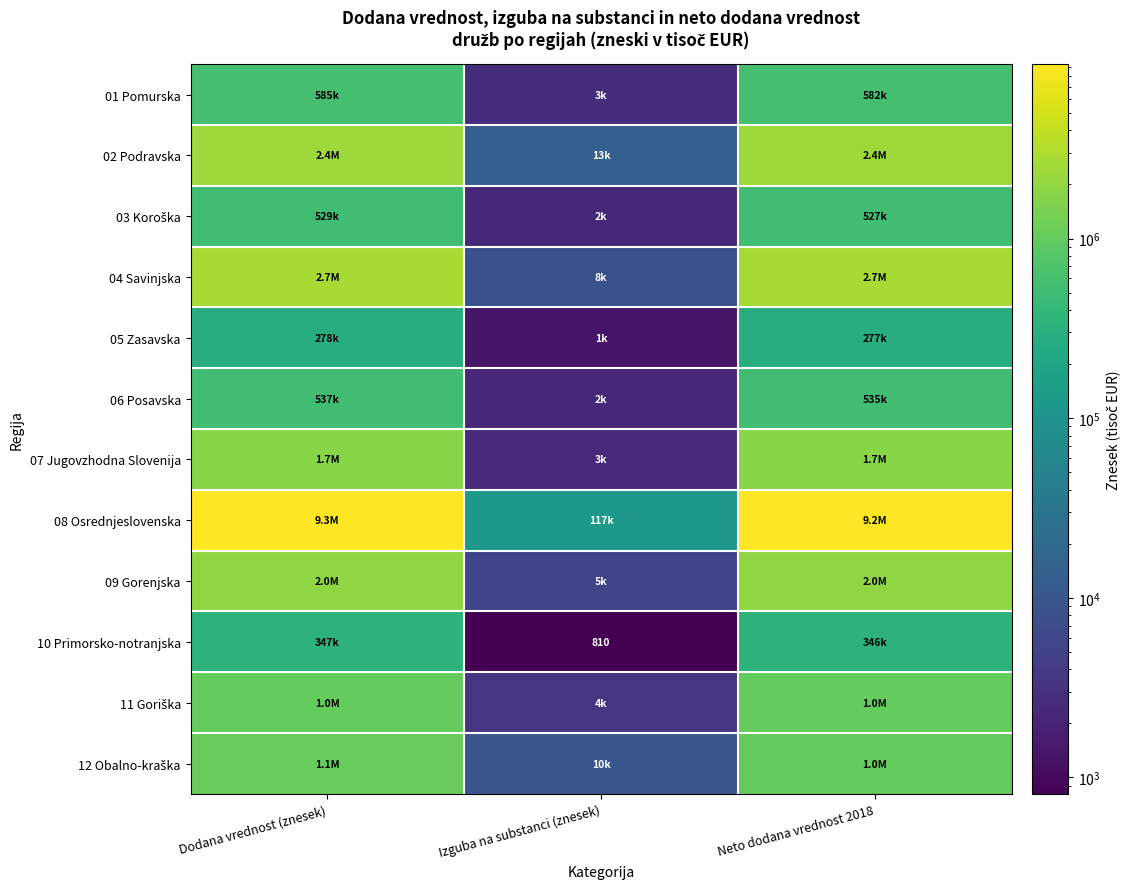

At which label does 09 Gorenjska first exceed 1963414?

Dodana vrednost (znesek)